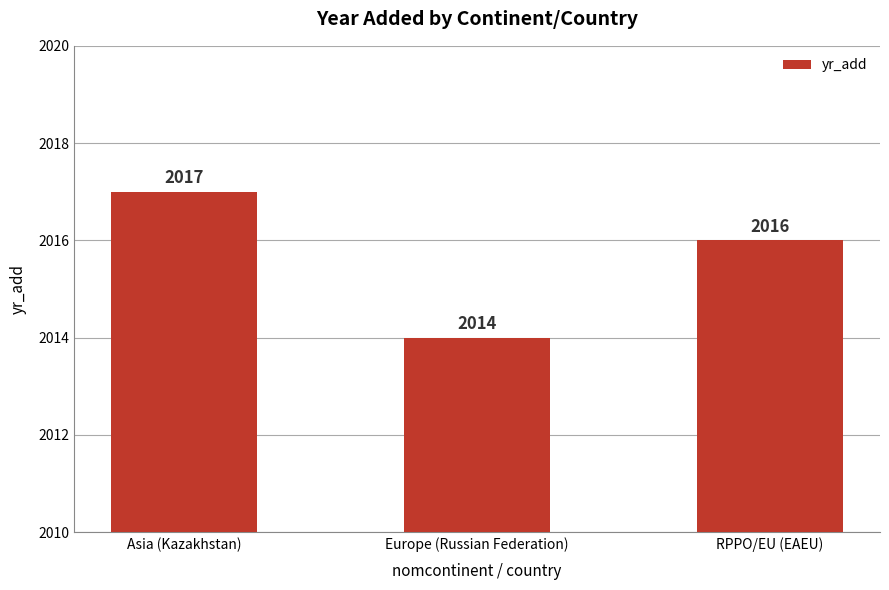

List the labels in order of value, smallest first.

Europe (Russian Federation), RPPO/EU (EAEU), Asia (Kazakhstan)